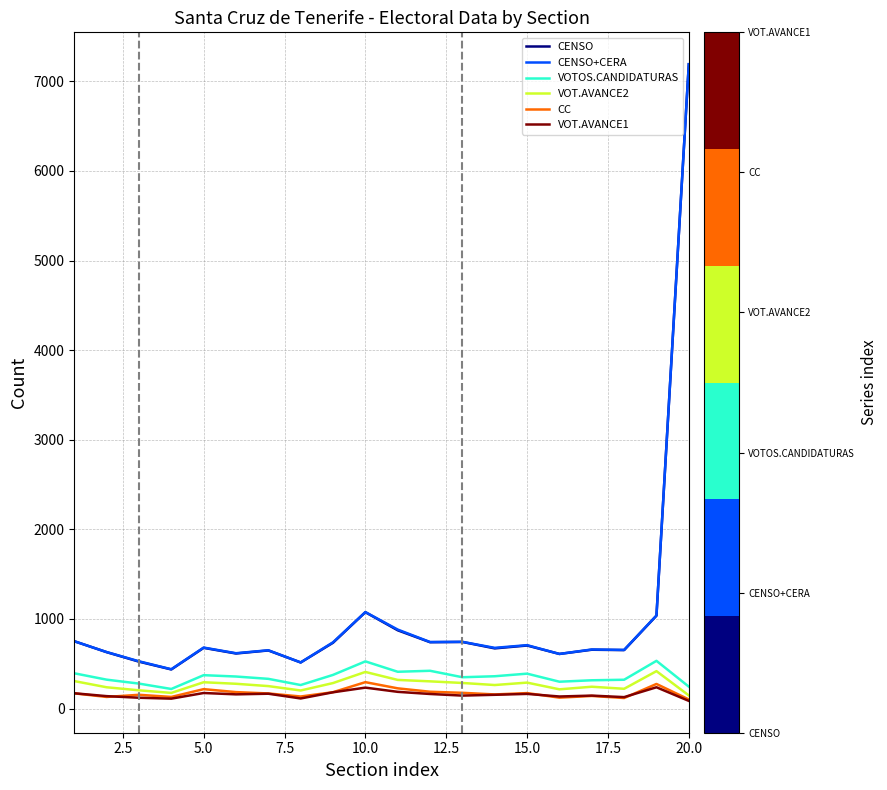

What is the maximum value shown in the chart?

7192